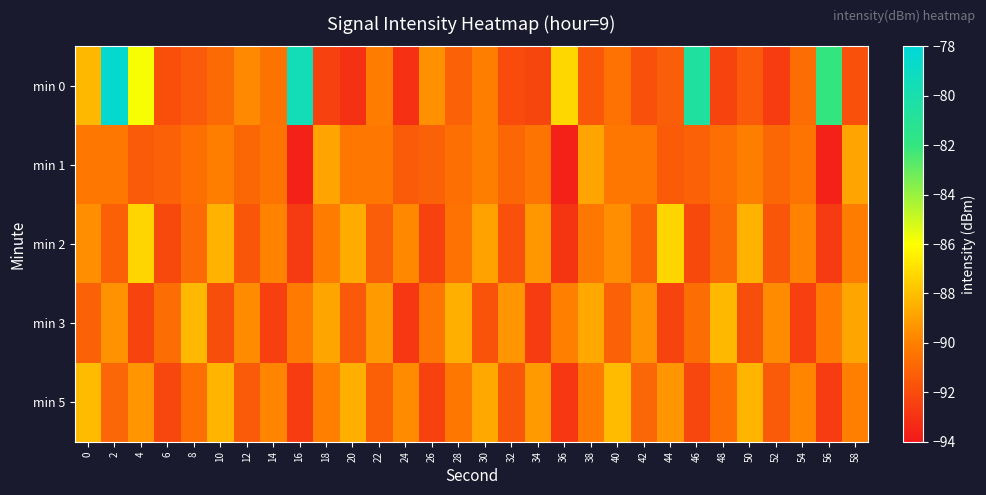

Reading left to right, transcribe all the data shown in this chart.

min 0: 0=-88.2	2=-78.4	4=-85.9	6=-91.9	8=-91.4	10=-90.8	12=-89.7	14=-90.4	16=-79.5	18=-92.4	20=-93.1	22=-90.1	24=-93.1	26=-89.4	28=-91.1	30=-90.0	32=-92.0	34=-92.3	36=-87.2	38=-91.6	40=-90.5	42=-91.8	44=-91.3	46=-80.5	48=-92.3	50=-91.4	52=-92.6	54=-90.7	56=-82.0	58=-91.8
min 1: 0=-90.3	2=-90.3	4=-91.4	6=-91.2	8=-90.6	10=-90.0	12=-90.9	14=-90.4	16=-93.7	18=-88.8	20=-90.3	22=-90.3	24=-91.4	26=-91.2	28=-90.6	30=-90.0	32=-90.9	34=-90.4	36=-93.7	38=-88.8	40=-90.3	42=-90.3	44=-91.4	46=-91.2	48=-90.6	50=-90.0	52=-90.9	54=-90.4	56=-93.7	58=-88.8
min 2: 0=-89.5	2=-91.2	4=-87.3	6=-92.1	8=-90.8	10=-88.4	12=-91.6	14=-89.9	16=-92.7	18=-90.1	20=-88.6	22=-91.3	24=-89.7	26=-92.4	28=-90.5	30=-88.9	32=-91.8	34=-89.2	36=-92.9	38=-90.3	40=-89.5	42=-91.2	44=-87.3	46=-92.1	48=-90.8	50=-88.4	52=-91.6	54=-89.9	56=-92.7	58=-90.1
min 3: 0=-91.1	2=-89.4	4=-92.3	6=-90.7	8=-88.2	10=-91.9	12=-89.6	14=-92.5	16=-90.2	18=-88.8	20=-91.5	22=-89.1	24=-92.8	26=-90.4	28=-88.5	30=-91.7	32=-89.3	34=-92.6	36=-90.0	38=-88.7	40=-91.1	42=-89.4	44=-92.3	46=-90.7	48=-88.2	50=-91.9	52=-89.6	54=-92.5	56=-90.2	58=-88.8
min 5: 0=-88.1	2=-91.0	4=-89.3	6=-92.2	8=-90.6	10=-88.3	12=-91.4	14=-89.8	16=-92.6	18=-90.0	20=-88.5	22=-91.2	24=-89.6	26=-92.4	28=-90.3	30=-88.7	32=-91.6	34=-89.1	36=-92.8	38=-90.2	40=-88.1	42=-91.0	44=-89.3	46=-92.2	48=-90.6	50=-88.3	52=-91.4	54=-89.8	56=-92.6	58=-90.0